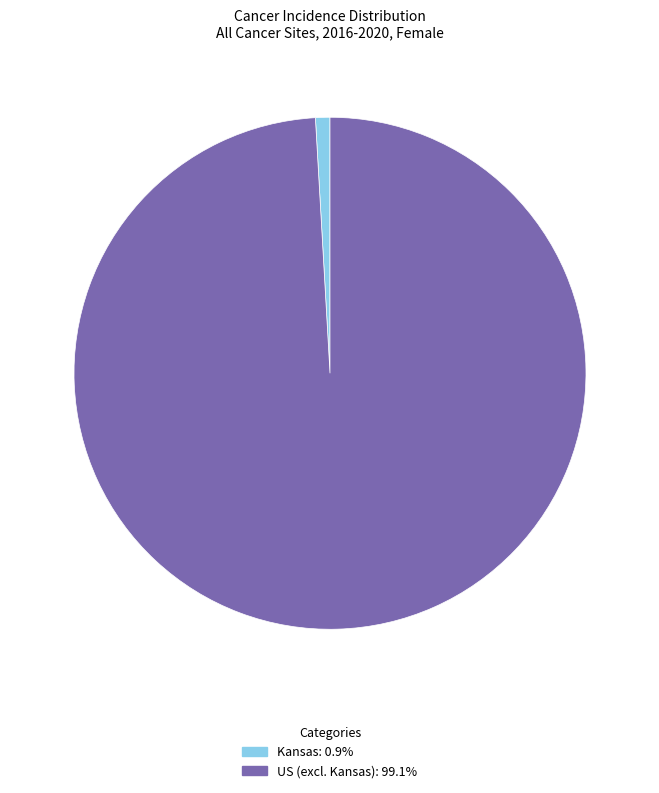

Is there a majority slice in this chart?

Yes